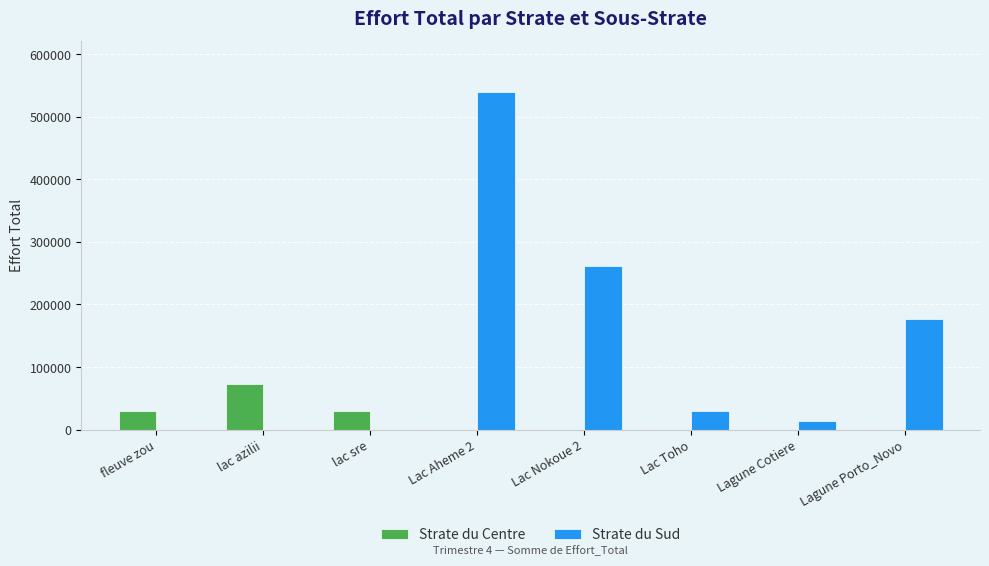

Which series has the widest spread of values?

Strate du Sud